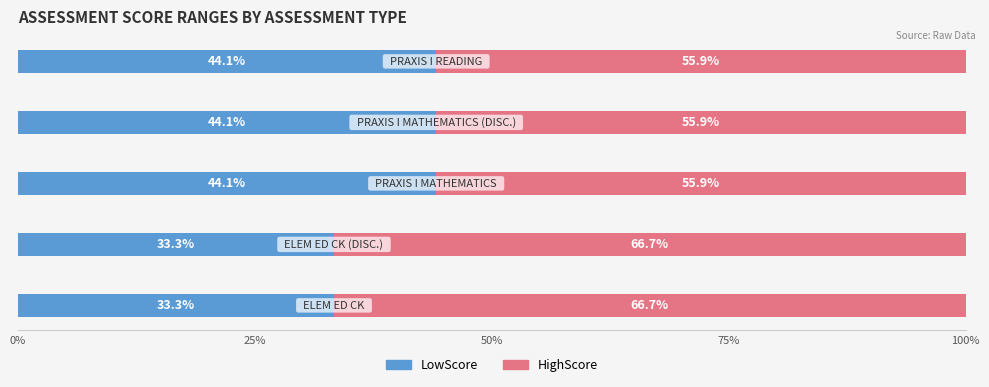

What is the average value of the LowScore series?

39.8